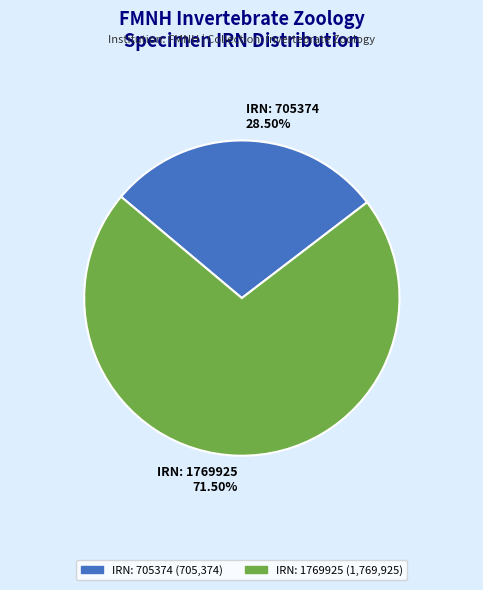

To the nearest percent, what is the difference between the largest and smallest slice percentages?

43%